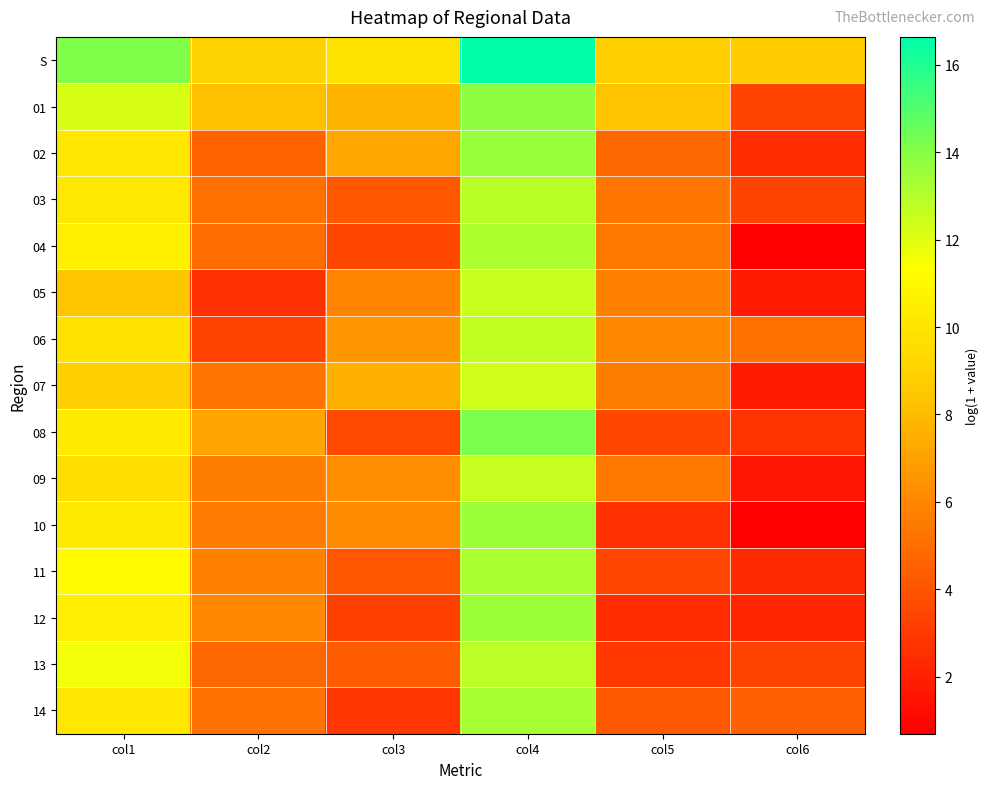

At how many categories does at least one series exceed 7?

6